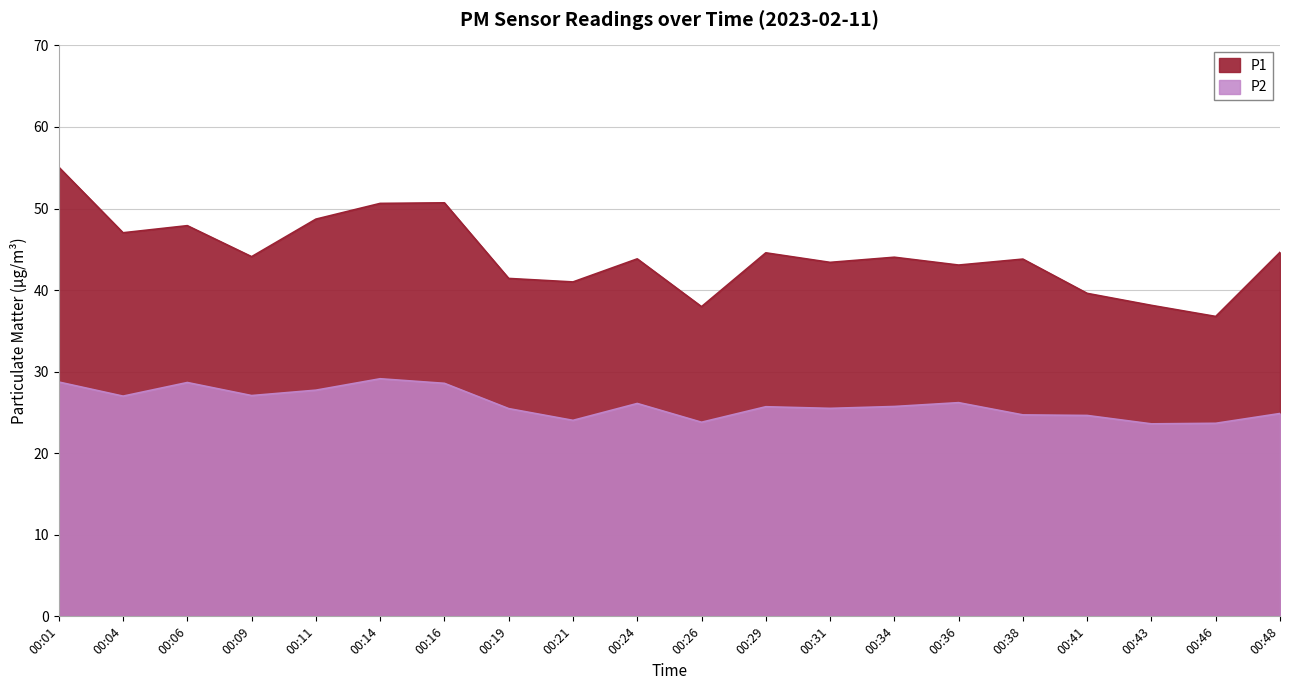

Where is P2 nearest to the value 26?

00:24